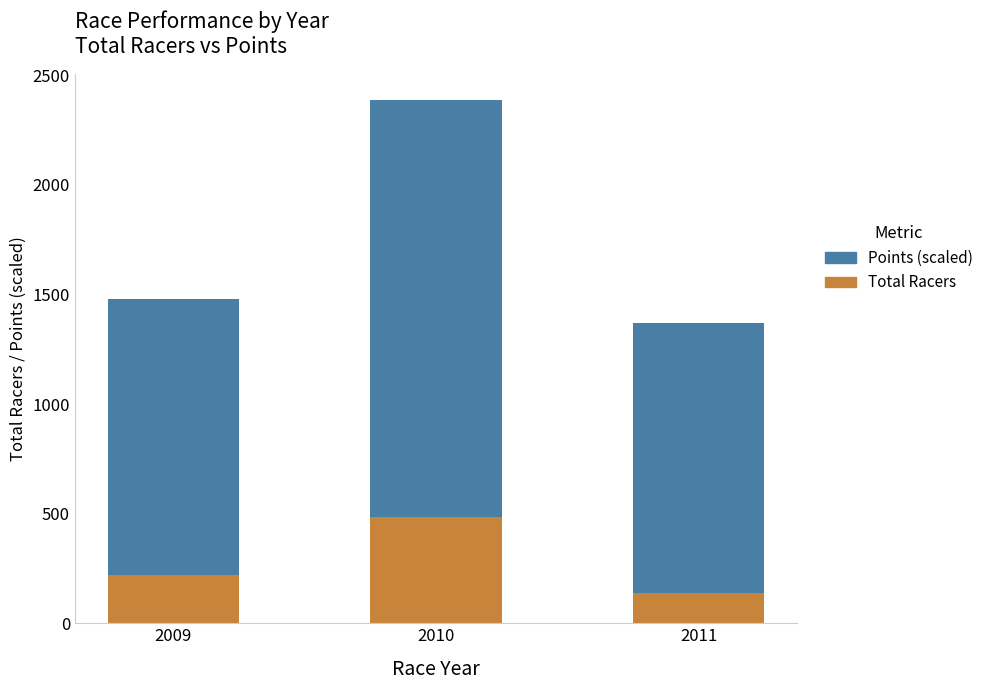

At which category is the sum across all series the highest?

2010